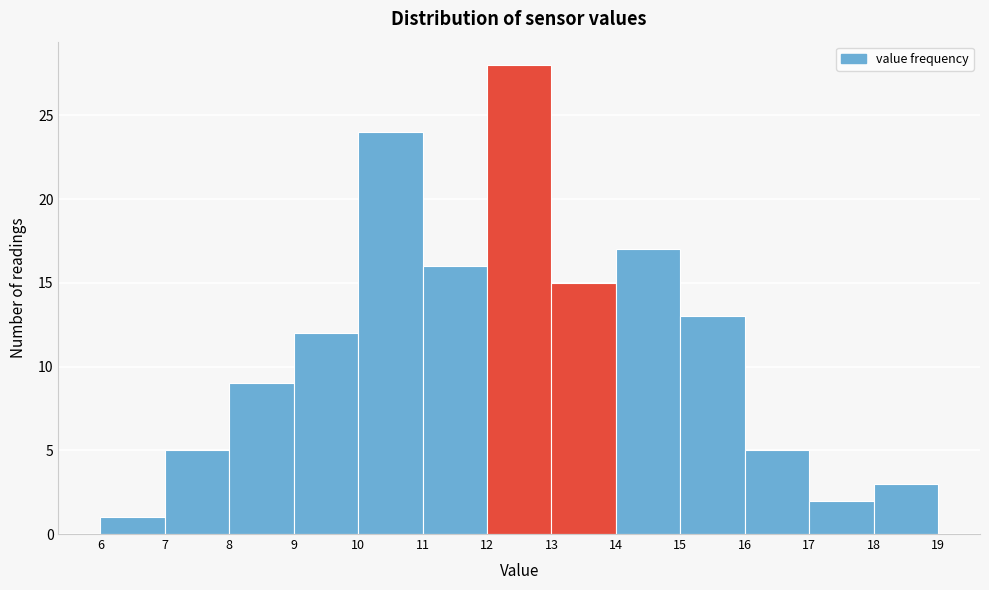

Over which range of the x-axis is the bar tallest?

12 to 13